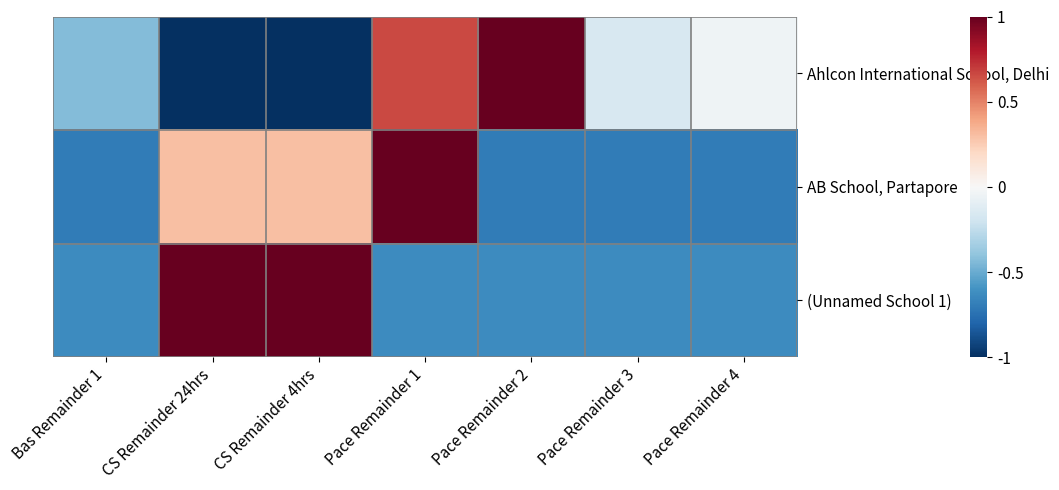

List the series in order of their peak value, lowest first.

Ahlcon International School, Delhi, AB School, Partapore, (Unnamed School 1)